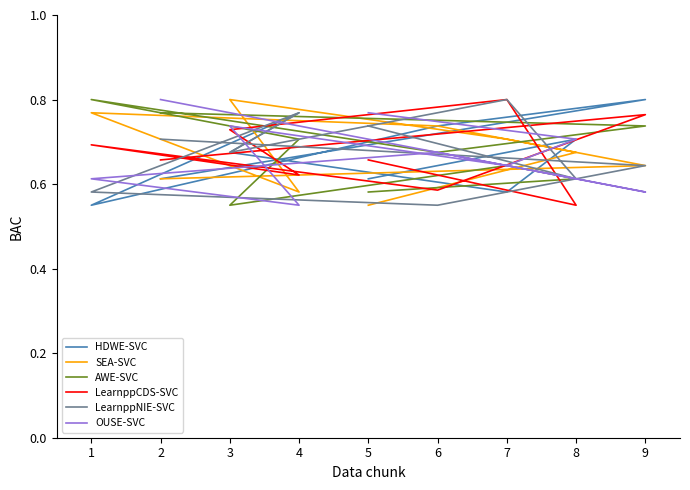

What is the greatest value displayed?

0.8